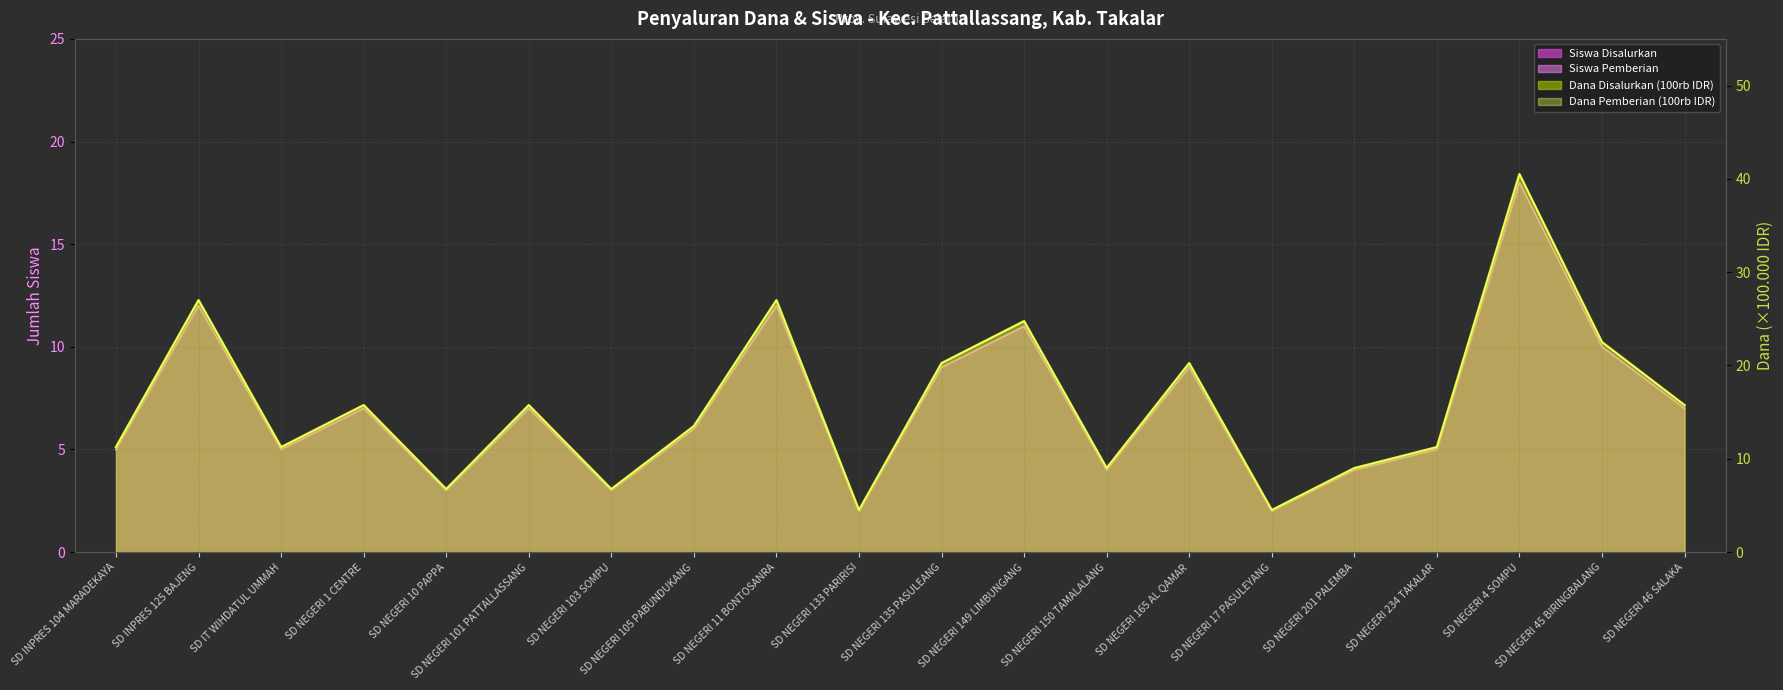

What is the label of the 7th point from the right?

SD NEGERI 165 AL QAMAR